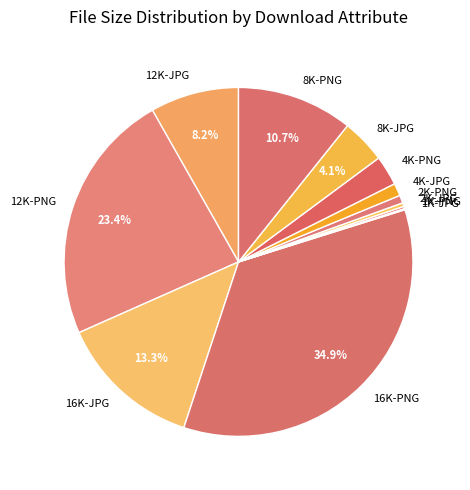

Does any single category account for the majority?

No